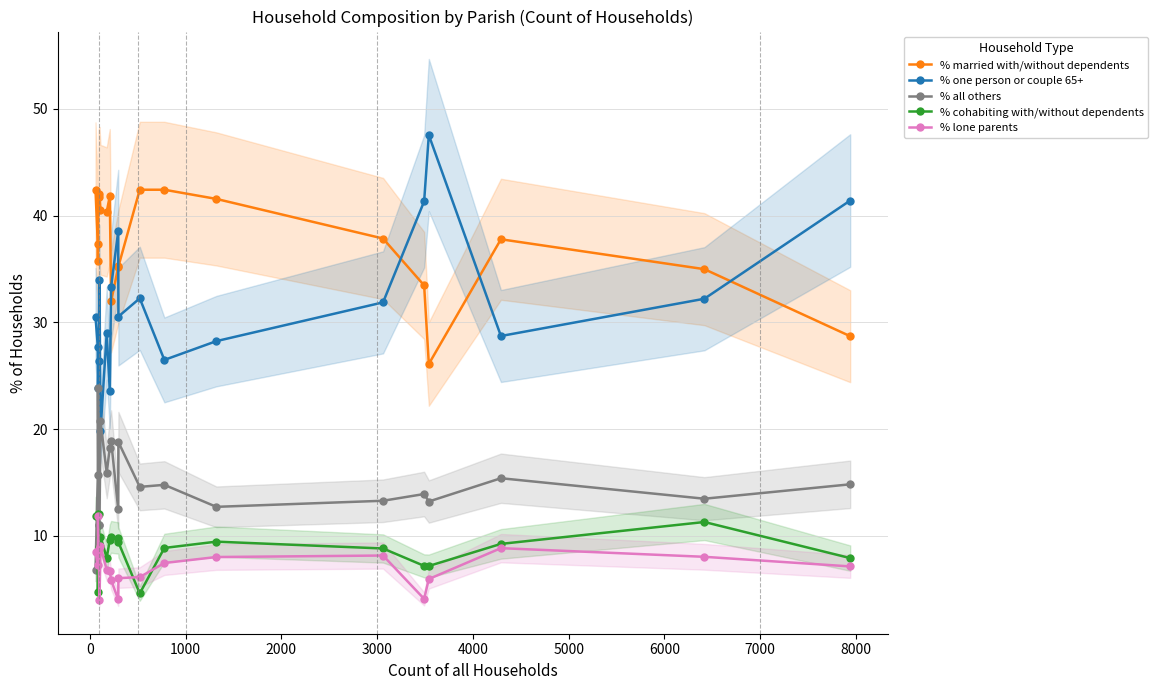

True or false: % all others has more than 1 points higher than both neighbors.

True